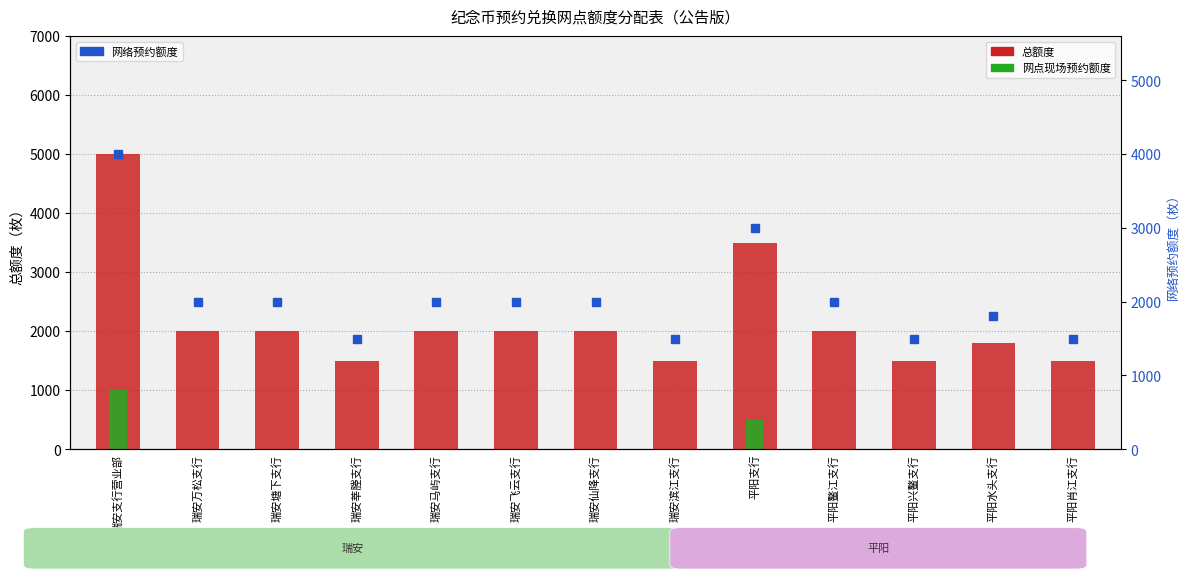

Which series changed the most between 瑞安支行营业部 and 瑞安塘下支行?

总额度